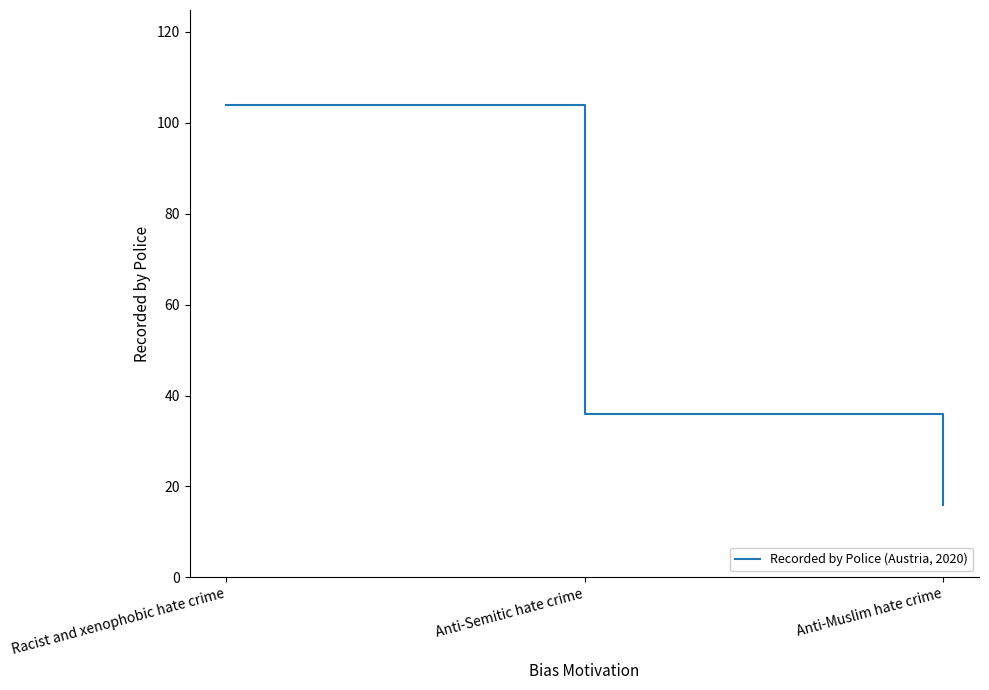

Reading left to right, transcribe all the data shown in this chart.

Racist and xenophobic hate crime=104	Anti-Semitic hate crime=36	Anti-Muslim hate crime=16